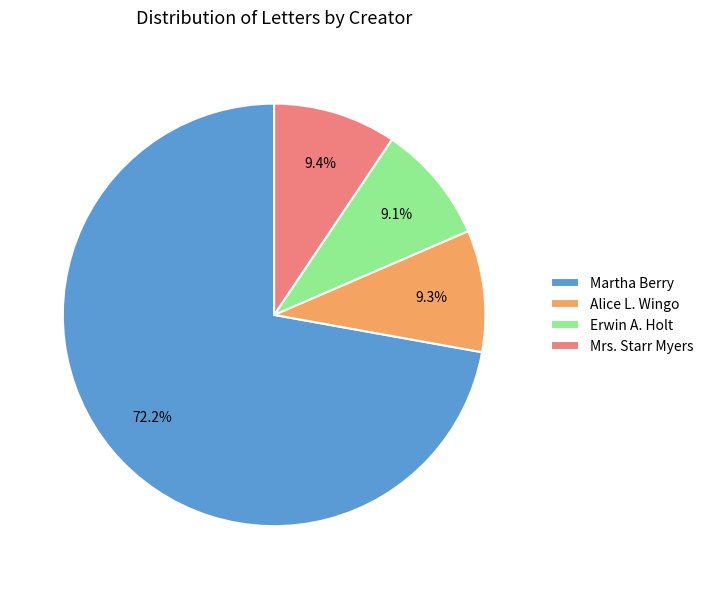

To the nearest percent, what is the difference between the largest and smallest slice percentages?

63%